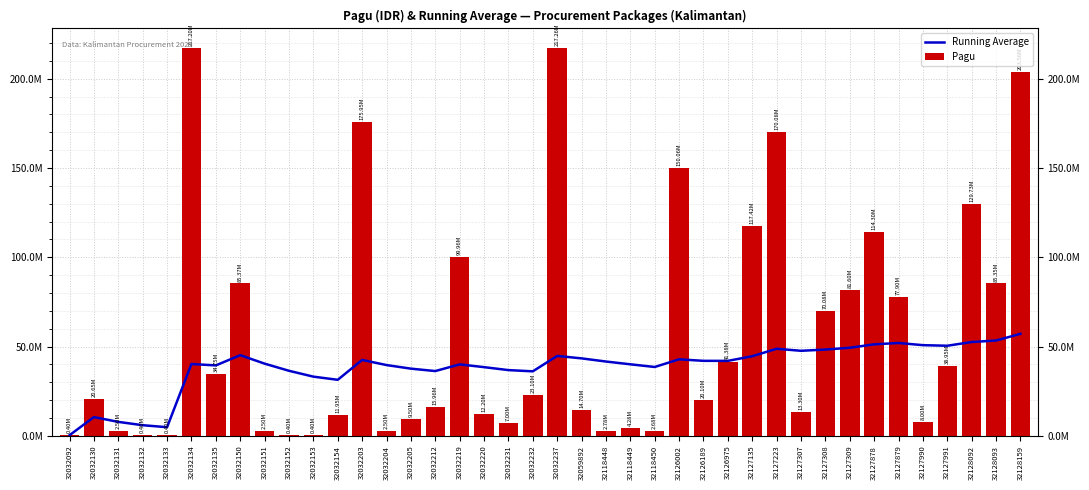

At which label does Pagu reach its peak?

32032237